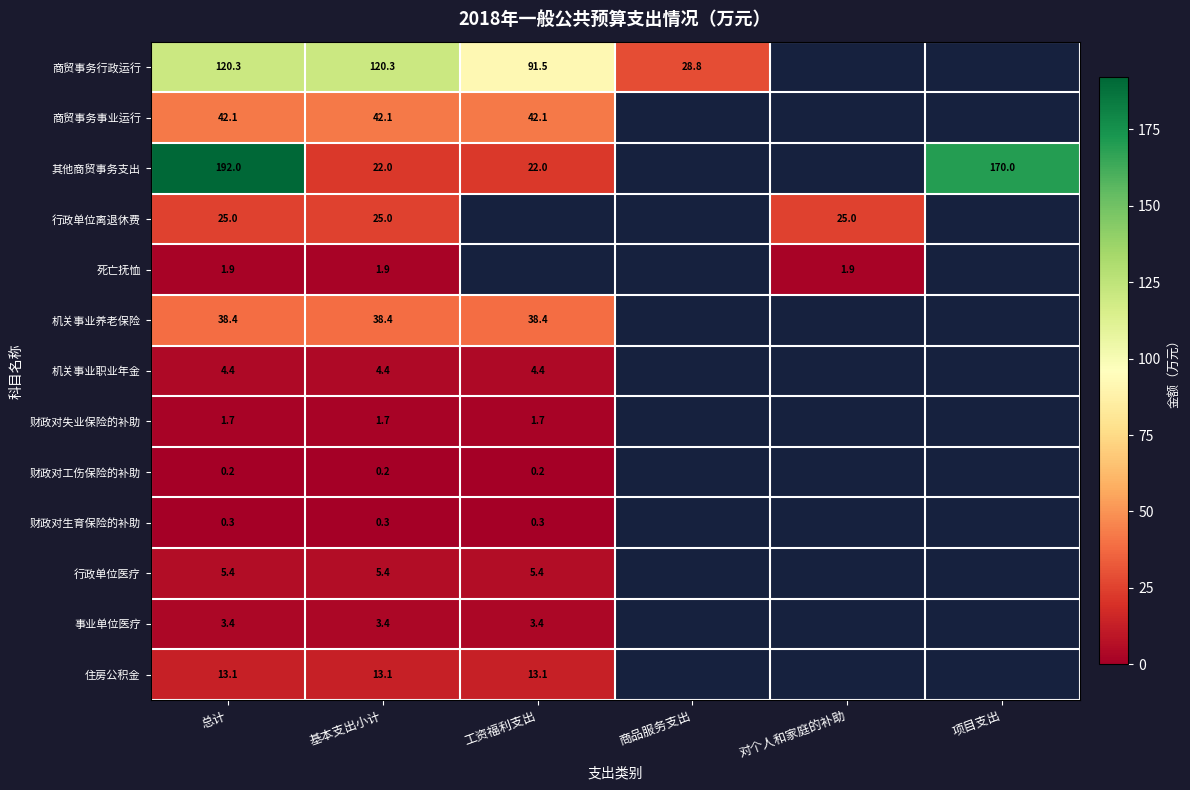

How many distinct data groups are displayed?

13